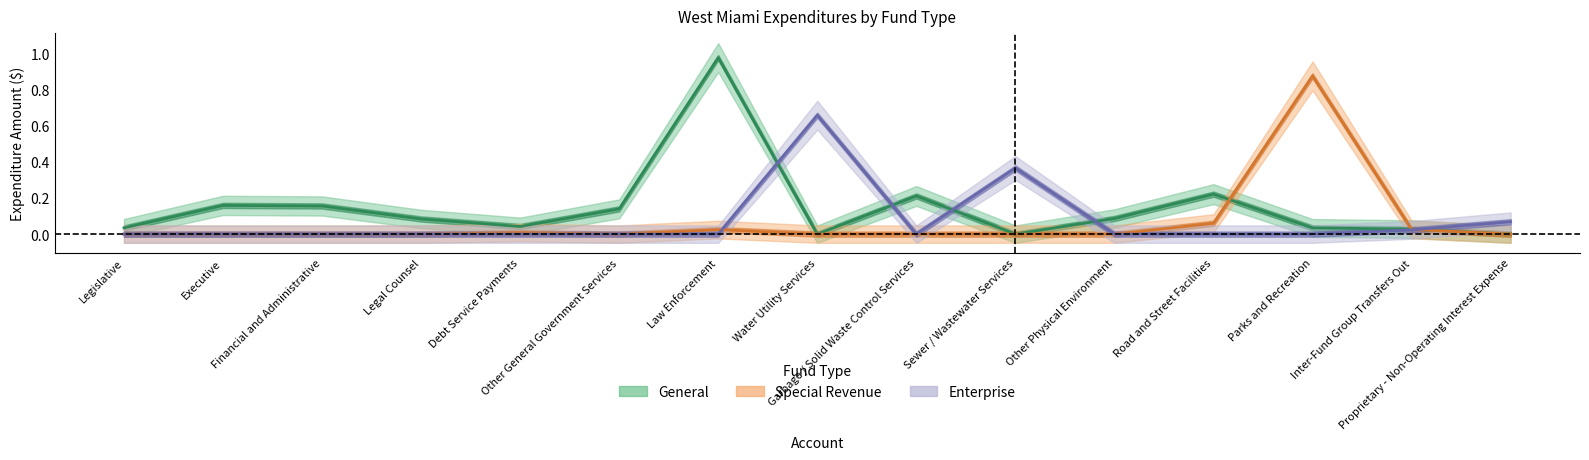

The Special Revenue series shows 0.0 at Law Enforcement. True or false?

False